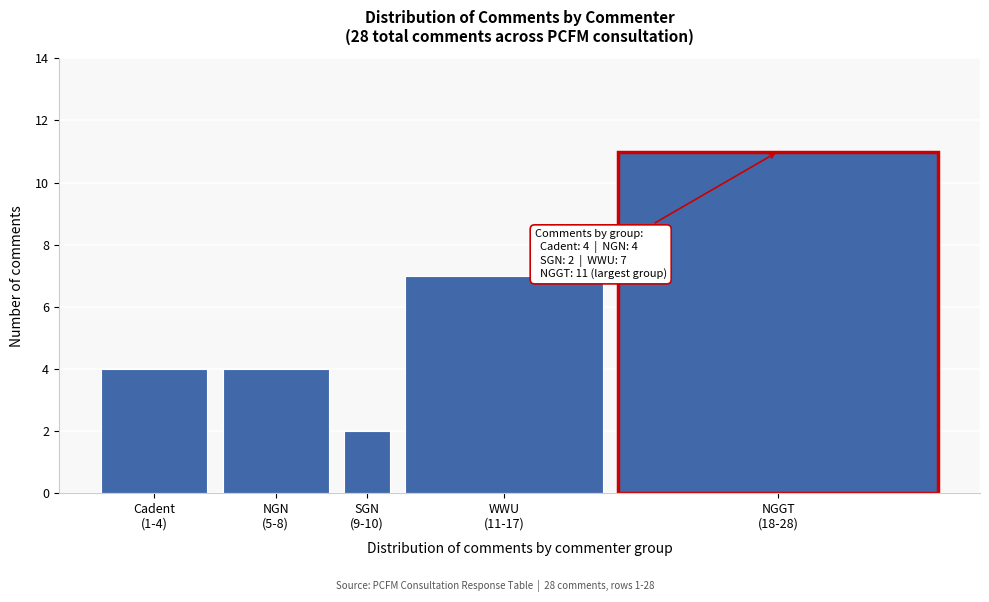

Reading left to right, extract all data points from this chart.

4	4	2	7	11